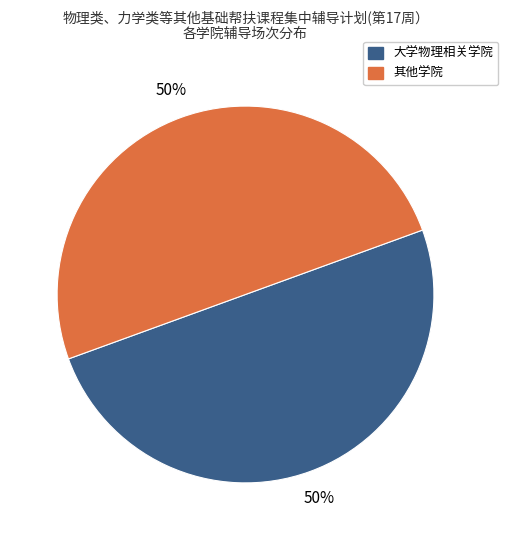

To the nearest percent, what is the average slice percentage?

50%